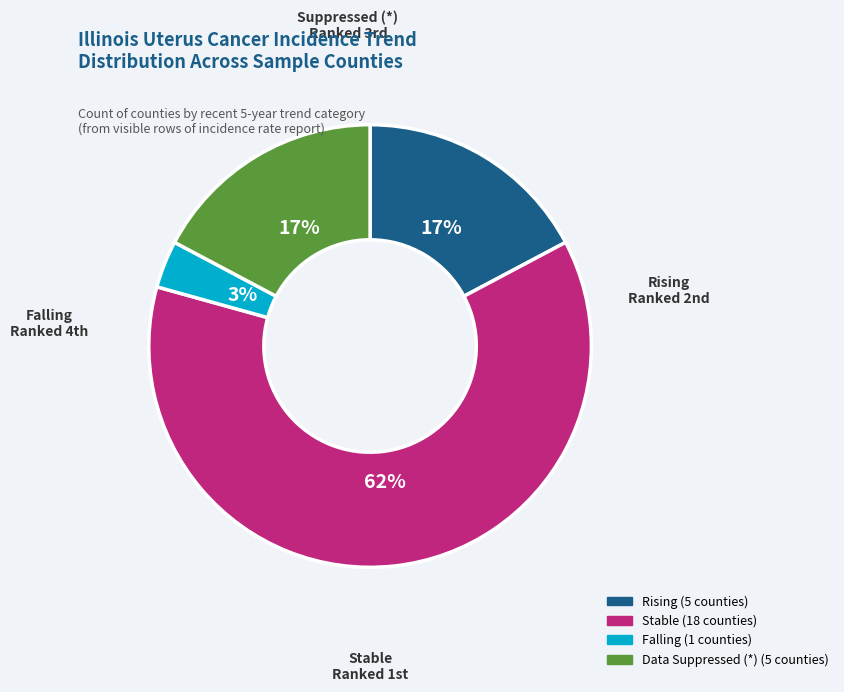

Count the number of slices in the pie.

4